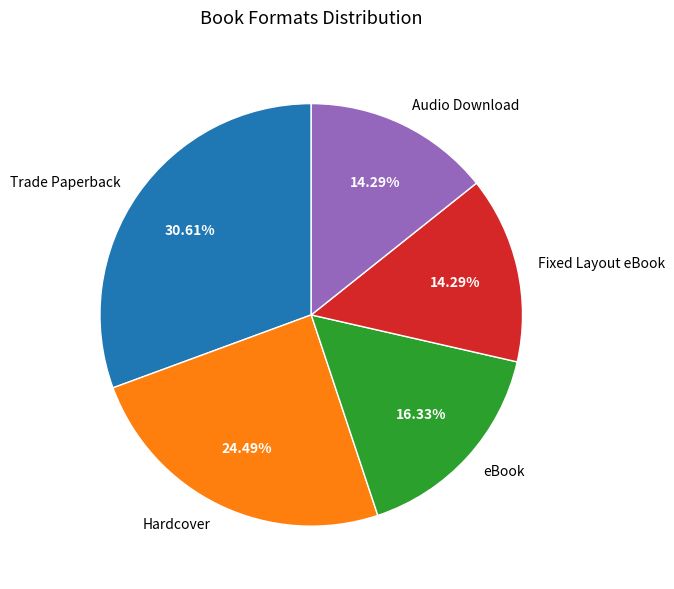

Approximately how many times larger is the value at Fixed Layout eBook compared to eBook?

0.9